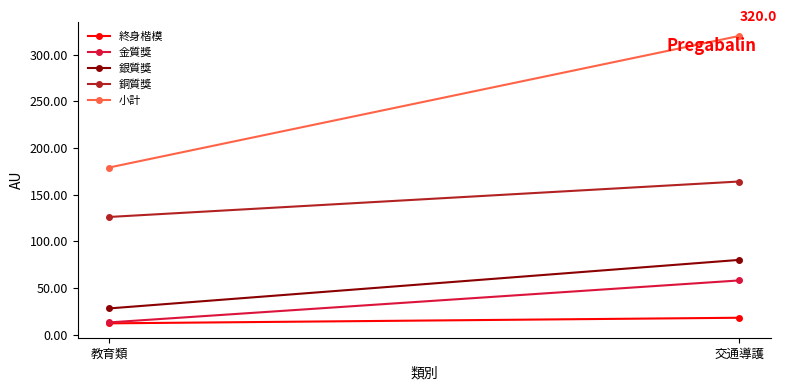

What is the spread (max minus min) of values at 交通導護?

302